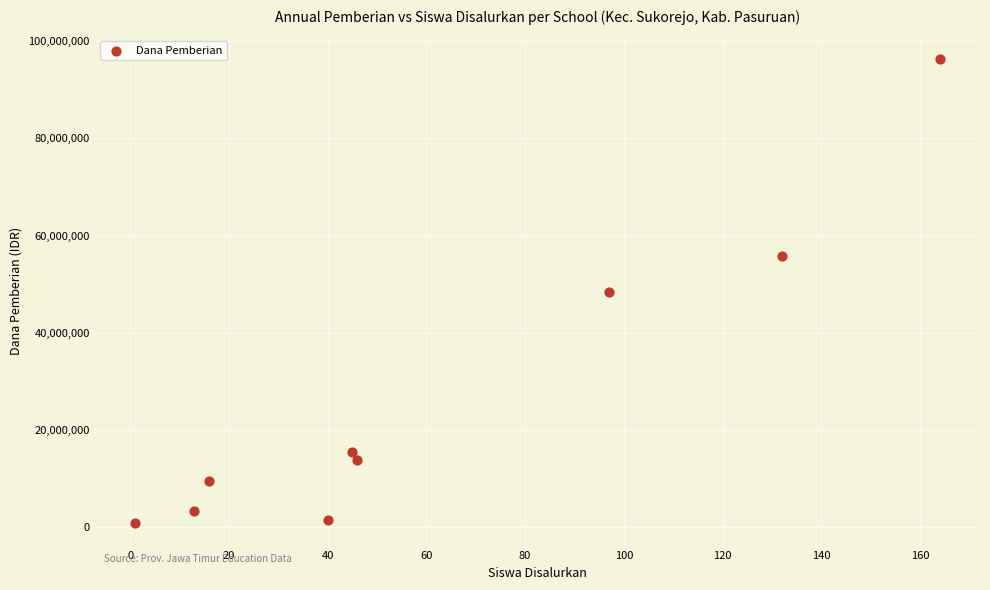

What is the range of Y values (max minus min)?

95625000